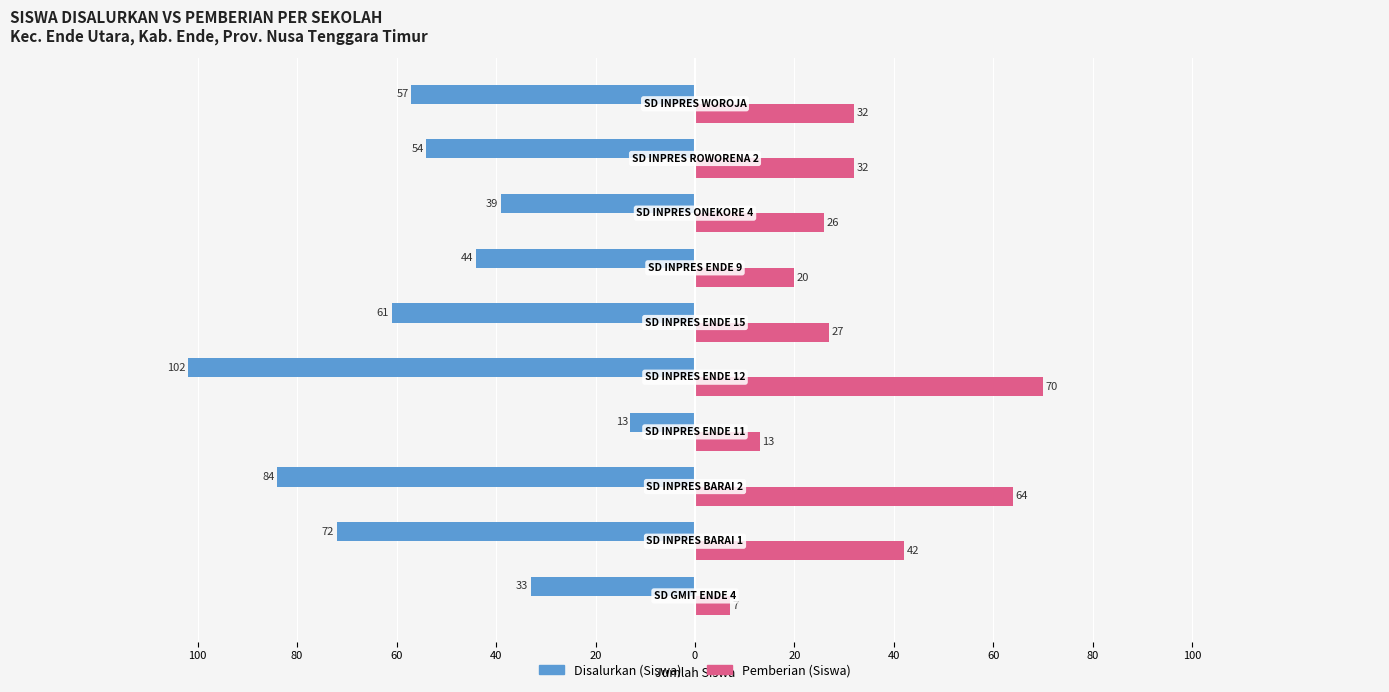

Reading left to right, what are all the values shown in this chart?

Disalurkan (Siswa): -33	-72	-84	-13	-102	-61	-44	-39	-54	-57
Pemberian (Siswa): 7	42	64	13	70	27	20	26	32	32